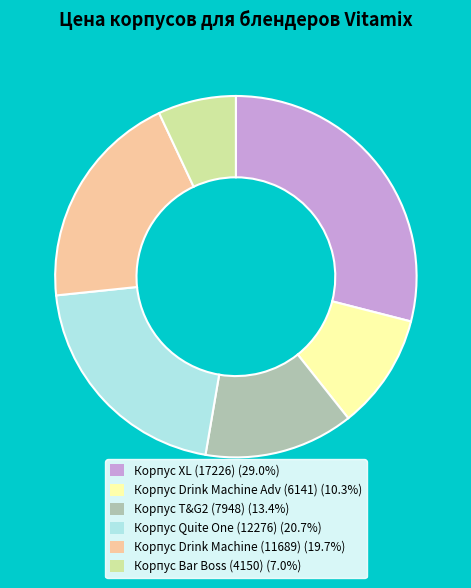

Does any single category account for the majority?

No